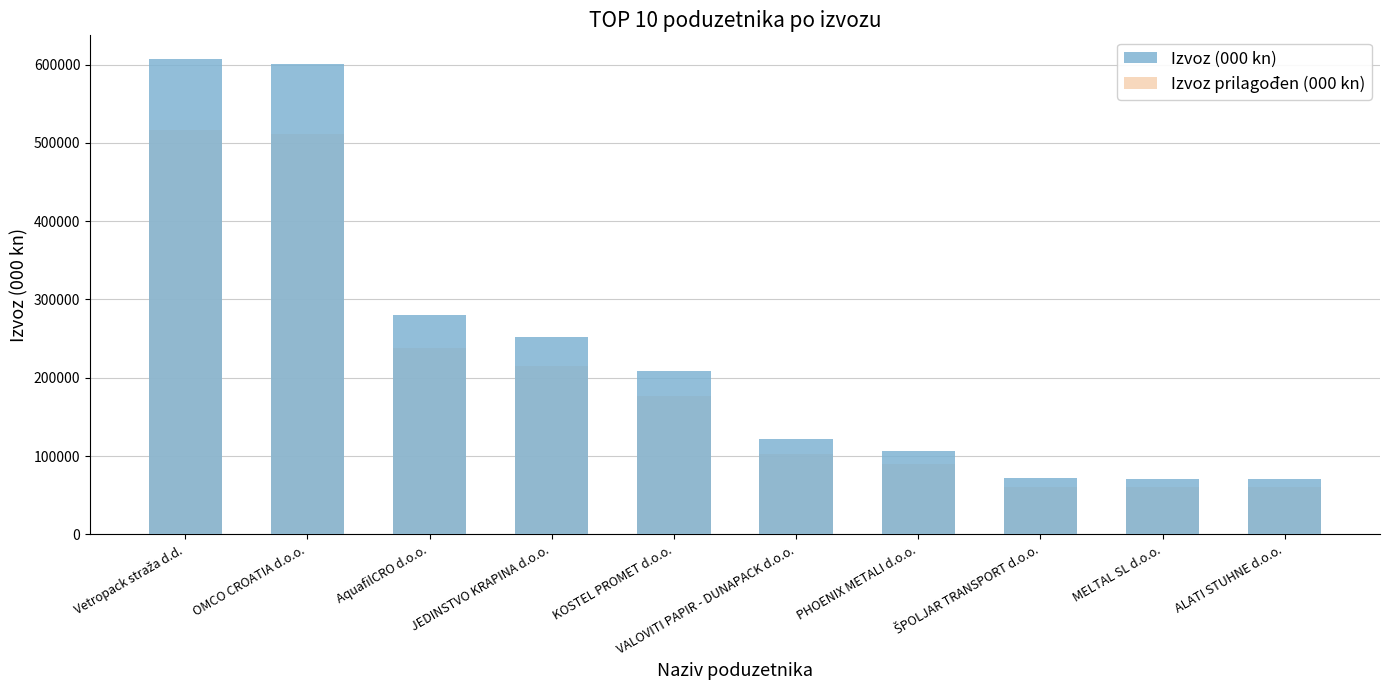

What is the minimum value shown in the chart?

60392.5